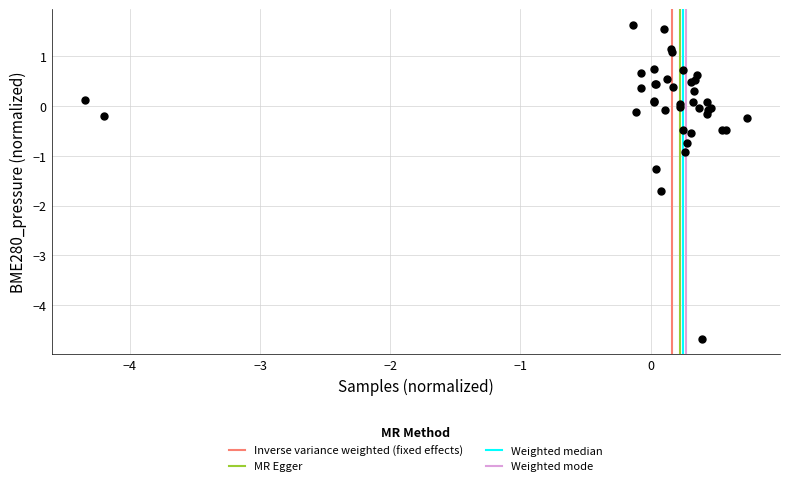

What Y value in the scatter plot is closest to -1?

-0.9